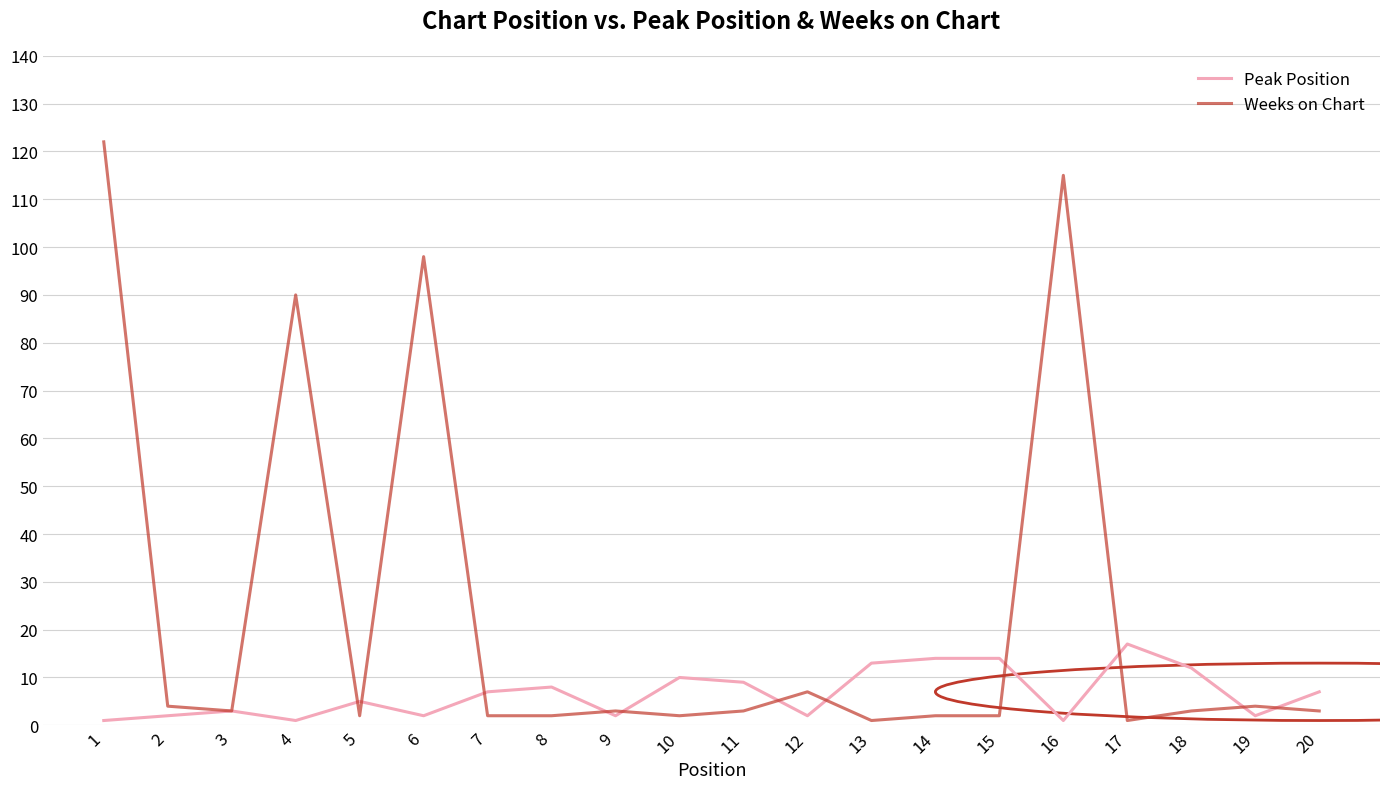

Does the chart display data point markers on the line(s)?

No